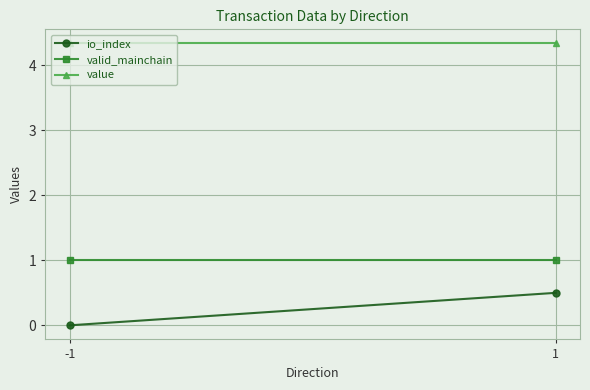

What is the sum of all io_index values?

0.5